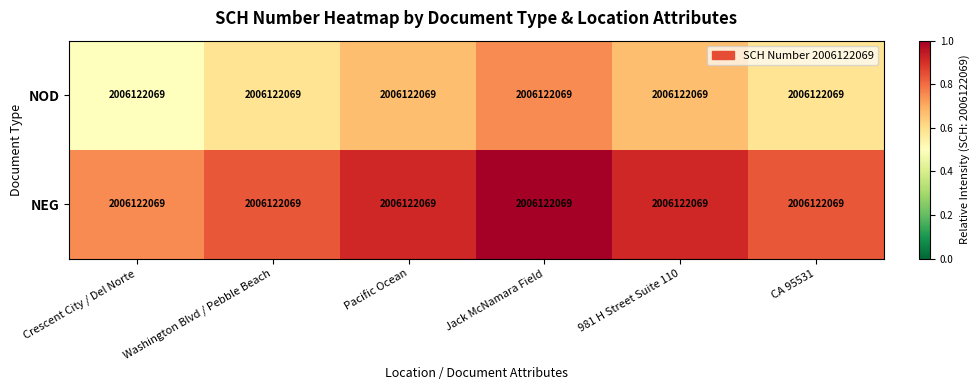

Rank the categories by NEG value from lowest to highest.

Crescent City / Del Norte, Washington Blvd / Pebble Beach, CA 95531, Pacific Ocean, 981 H Street Suite 110, Jack McNamara Field